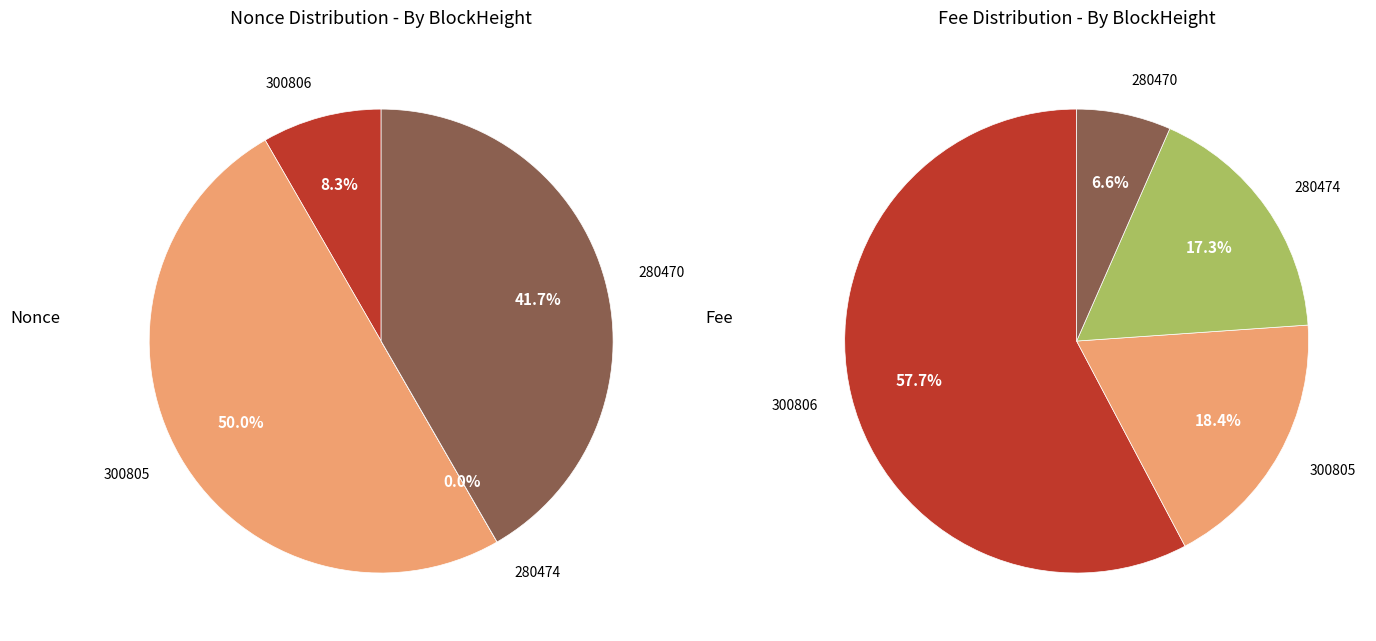

The 280474 slice represents 0% of the pie. True or false?

True